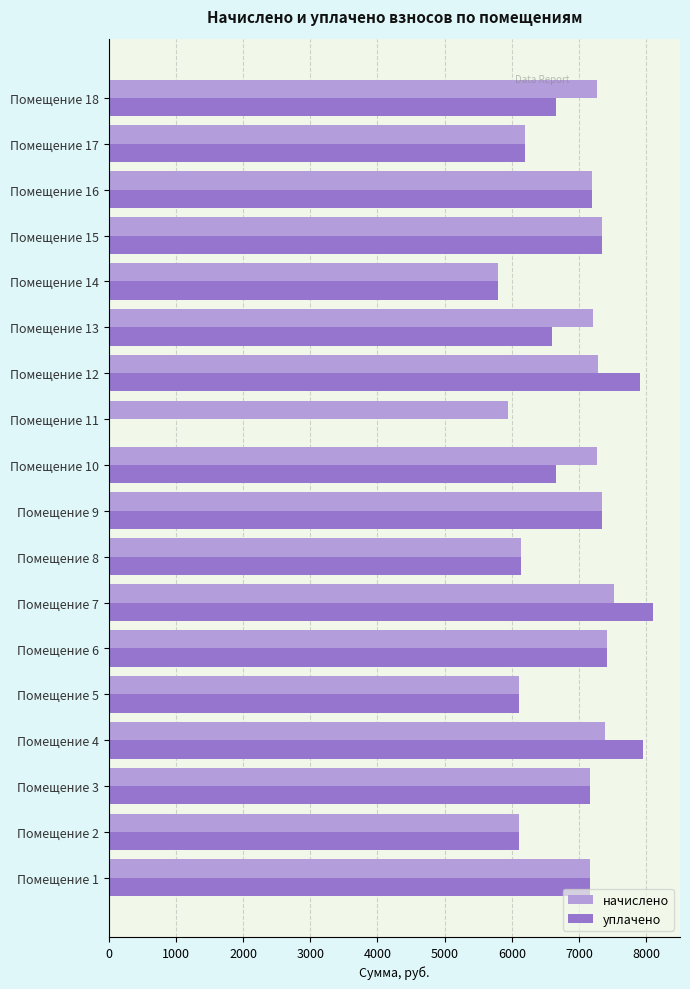

What is the maximum value shown in the chart?

8099.4